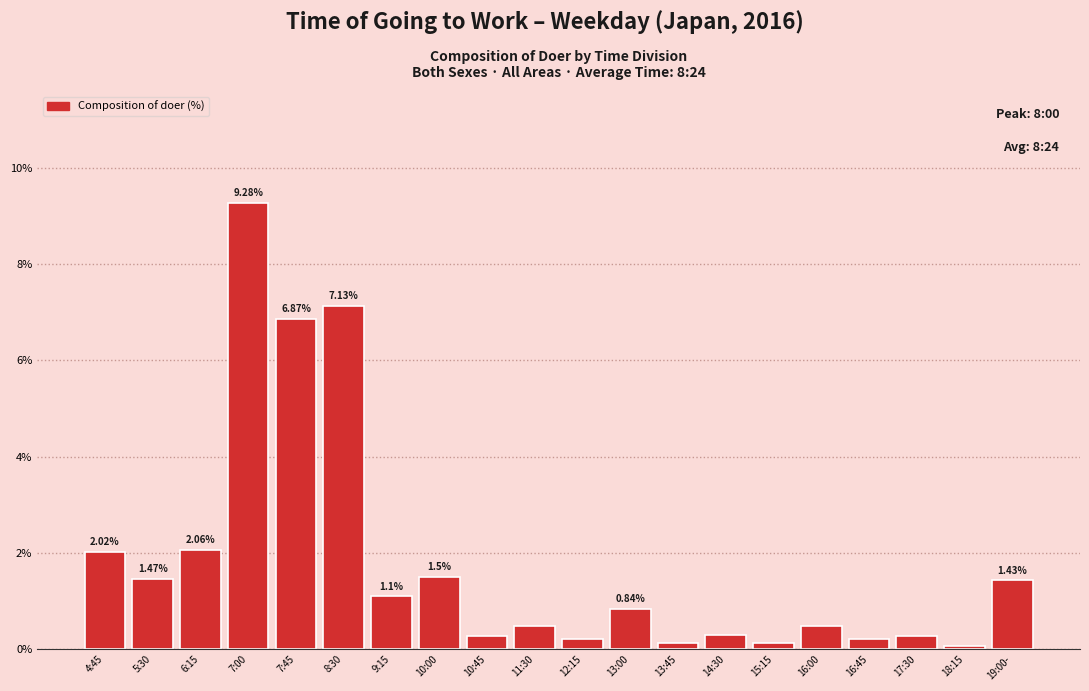

What is the sum of all values?

36.3